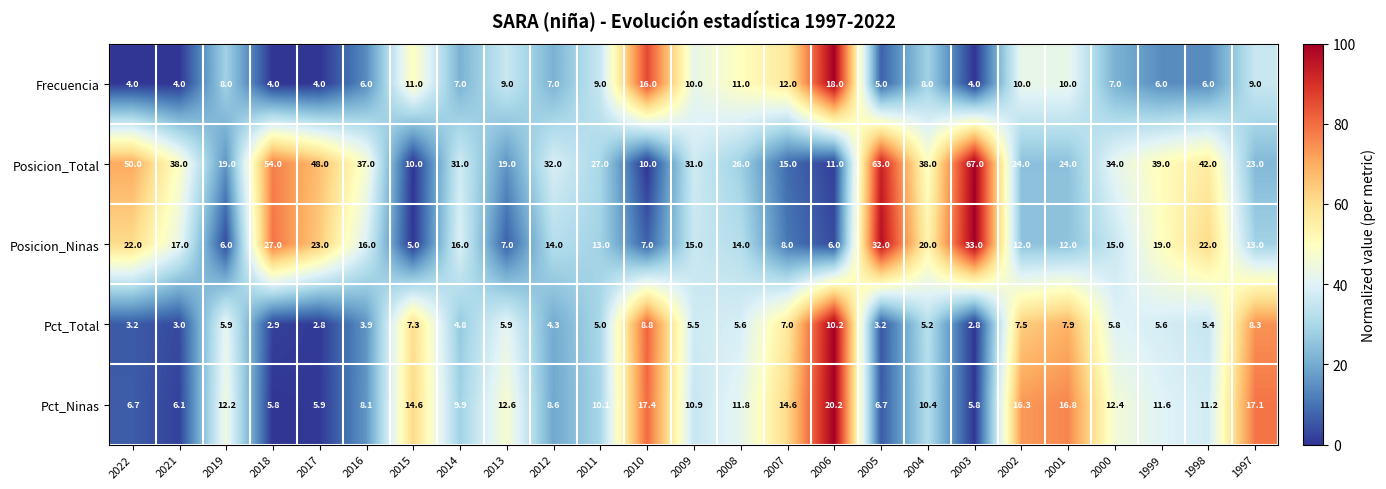

At which label does Posicion_Ninas reach its peak?

2003